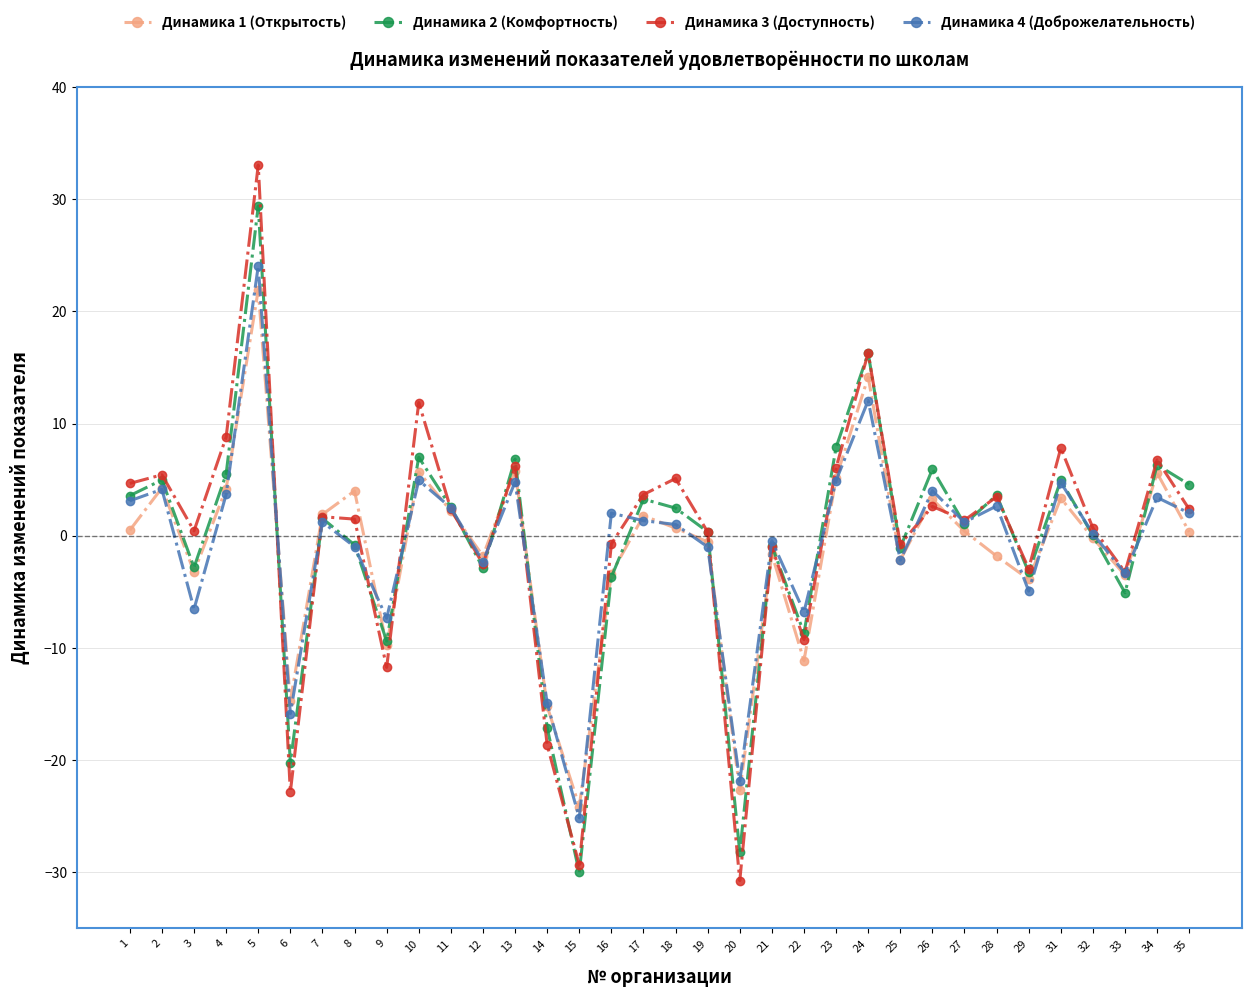

The Динамика 1 (Открытость) series shows 2.2 at 23. True or false?

False